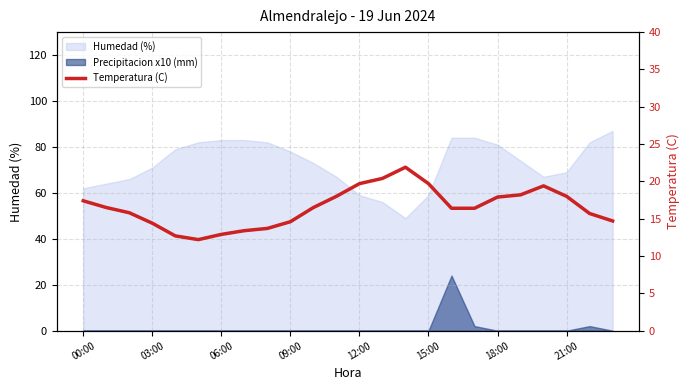

How many categories are shown in the chart?

24